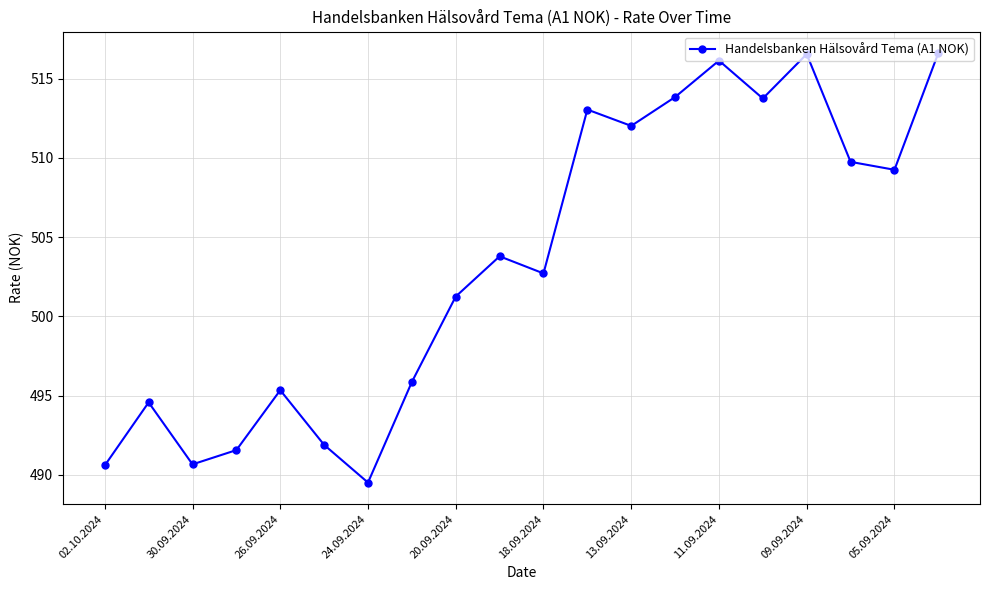

What is the smallest value displayed?

489.5